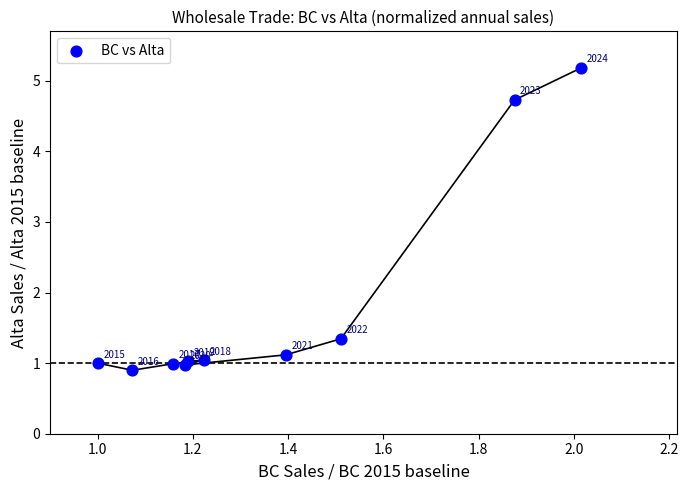

What Y value in the scatter plot is closest to 3?

1.3